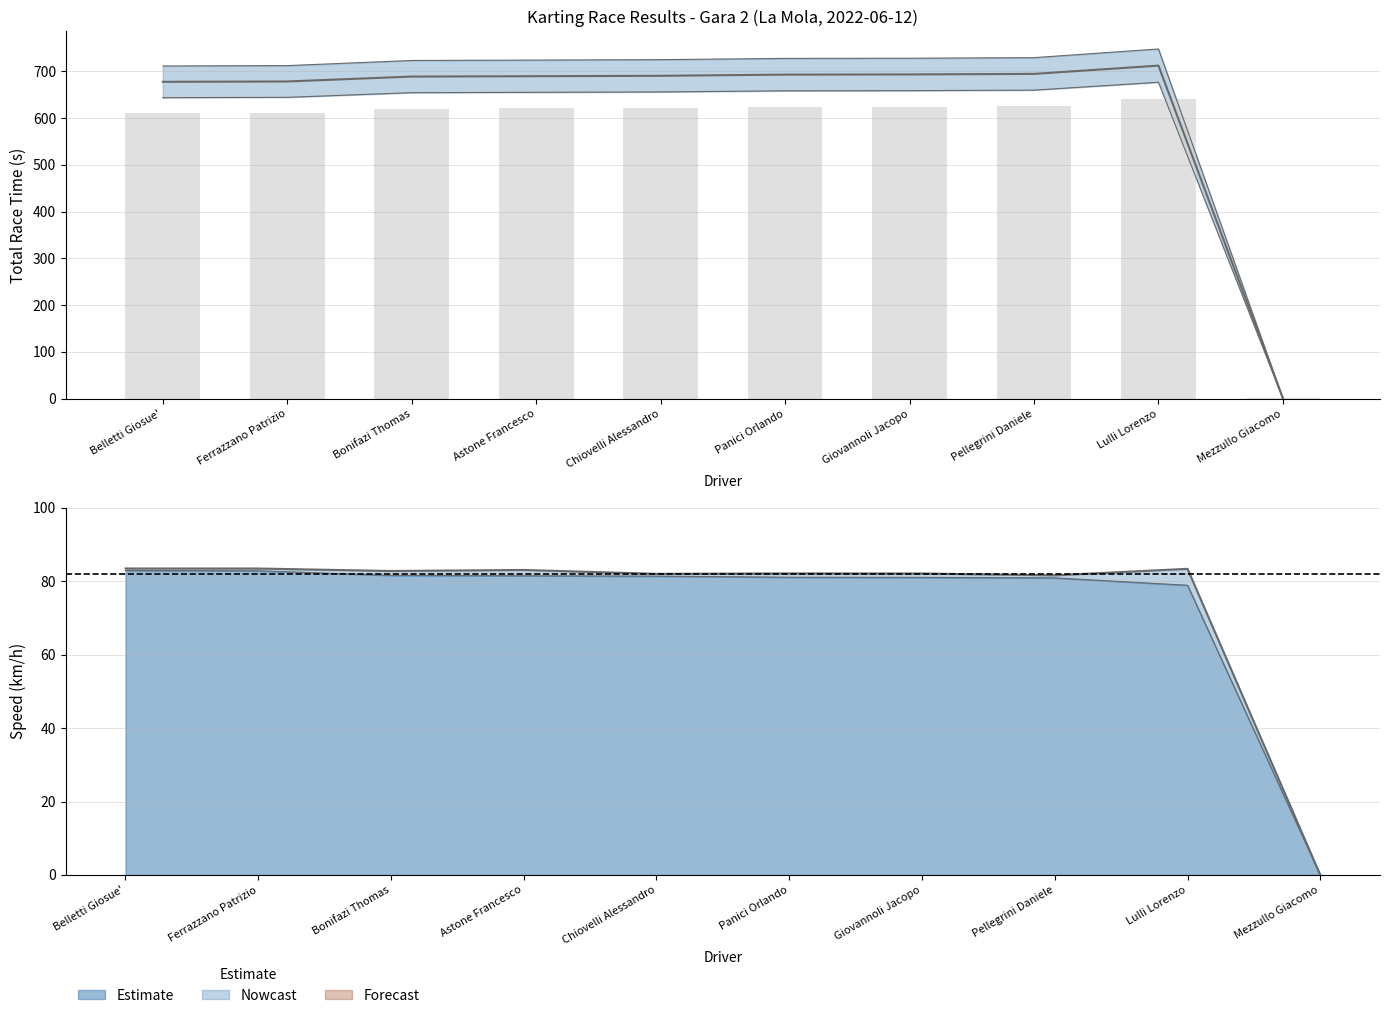

Where does the Average Speed series first go above 621?

Chiovelli Alessandro